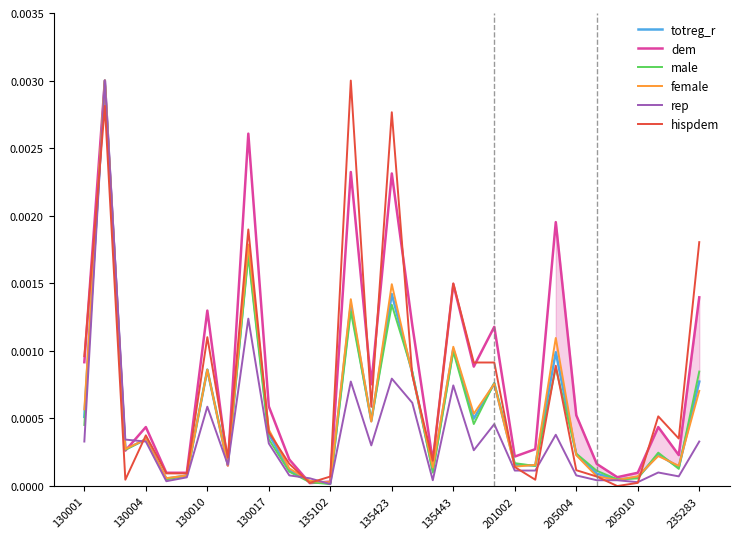

What position from the left is 130017?

10